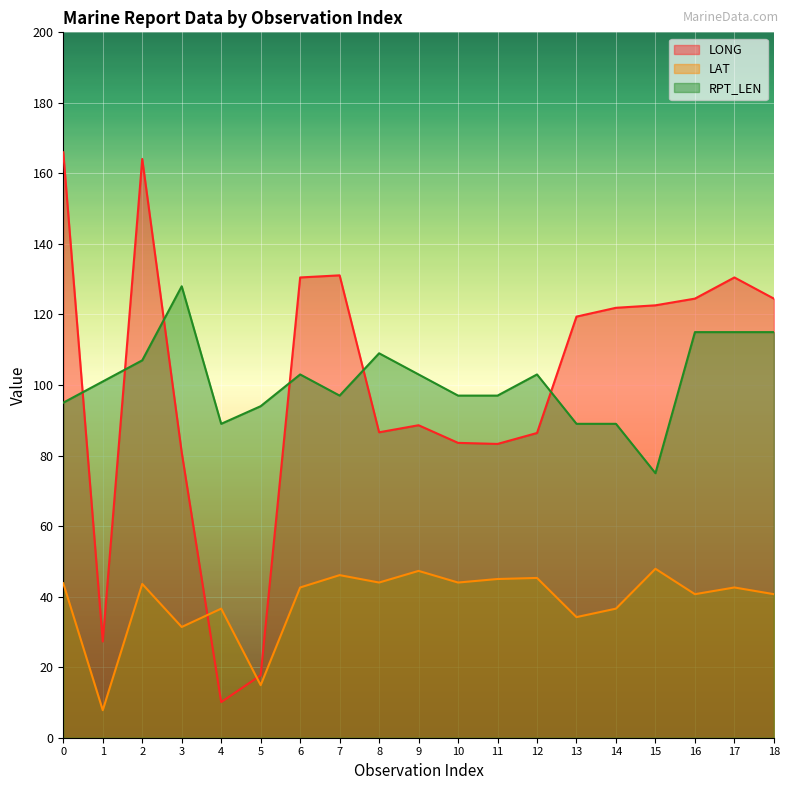

How many data points in LAT are above 42?

11